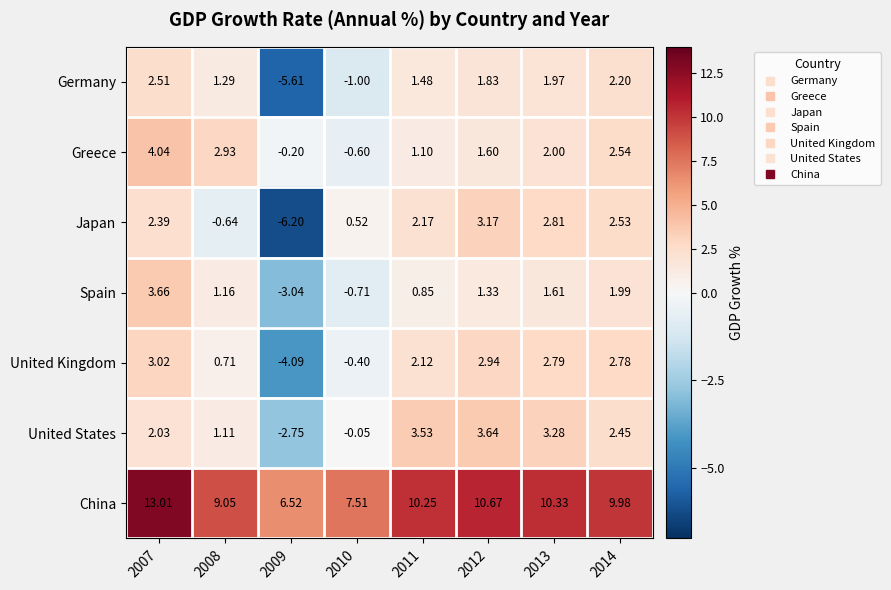

Is the value of Spain at 2009 greater than the value of China at 2010?

No